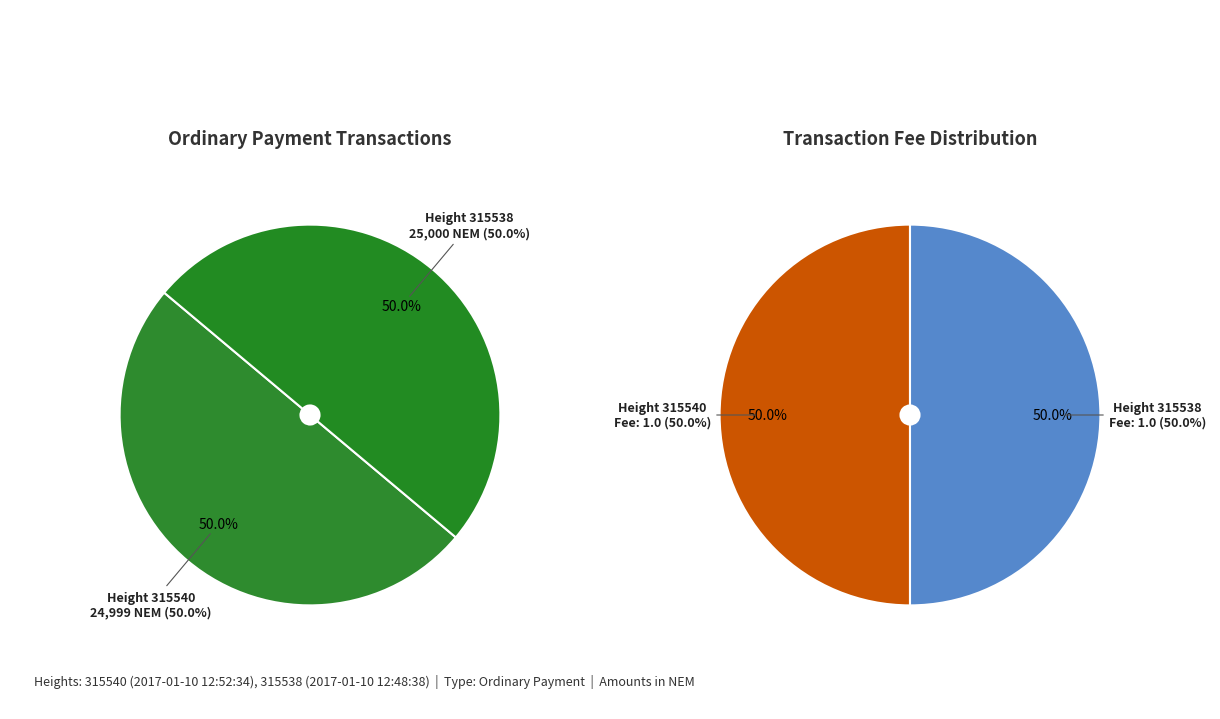

How many segments does this pie chart have?

2